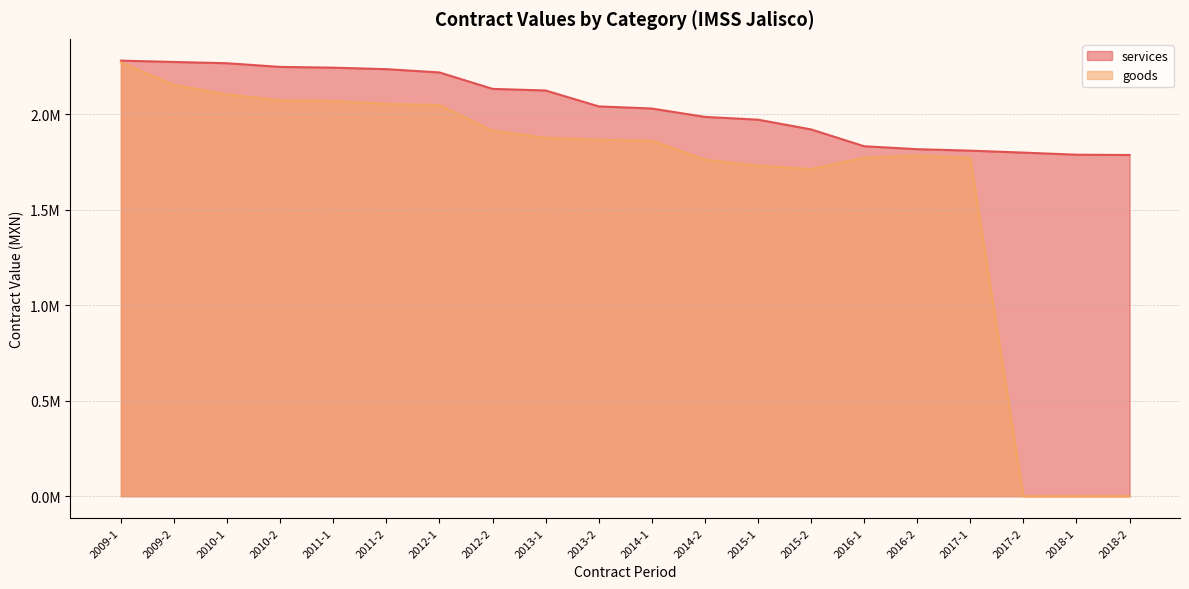

Is it true that services equals 2237145.4 at 2011-2?

True